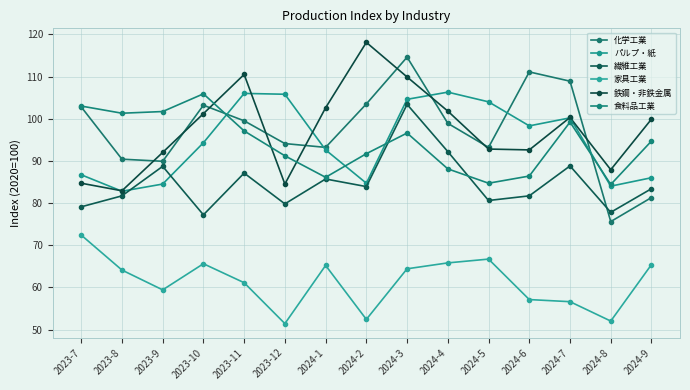

Where is the first local maximum for パルプ・紙?

2023-11